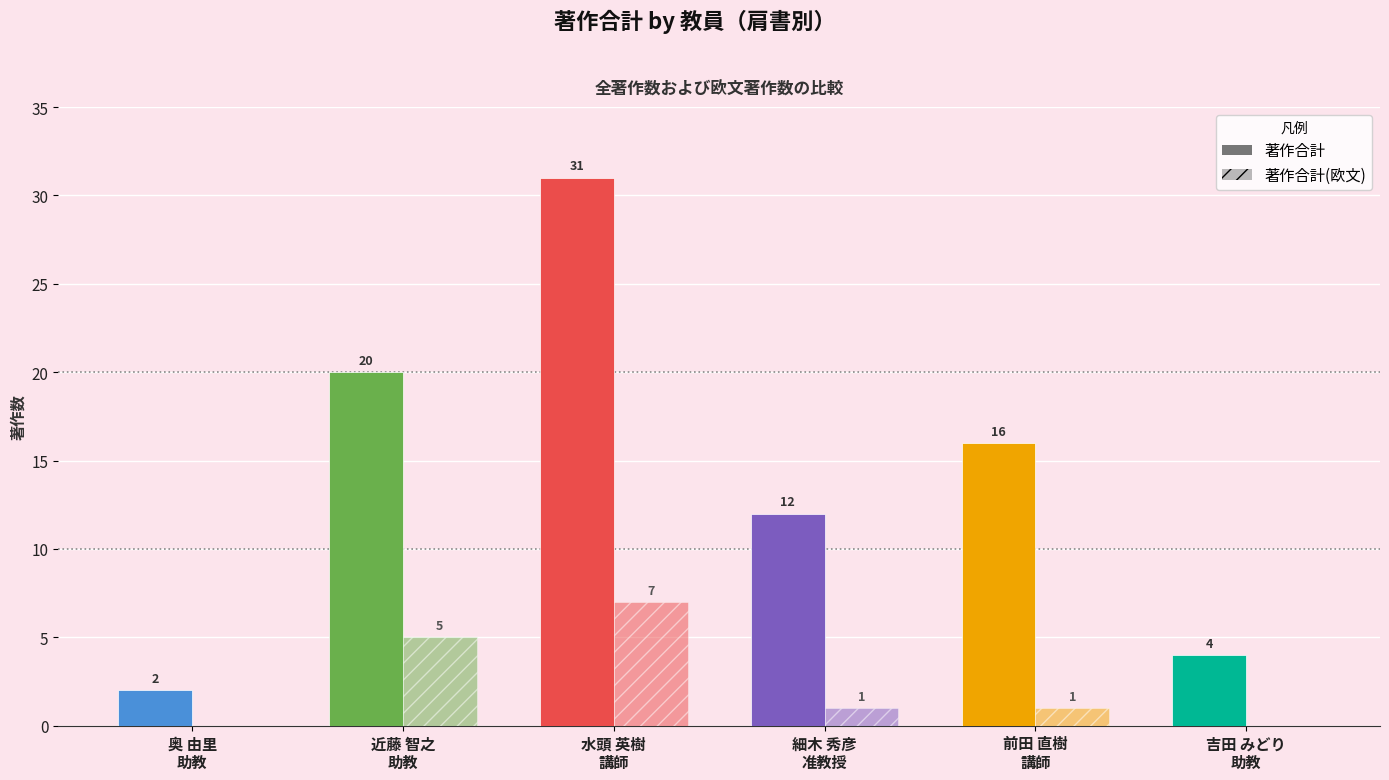

Reading left to right, extract all data points from this chart.

著作合計: 奥 由里
助教=2	近藤 智之
助教=20	水頭 英樹
講師=31	細木 秀彦
准教授=12	前田 直樹
講師=16	吉田 みどり
助教=4
著作合計(欧文): 奥 由里
助教=0	近藤 智之
助教=5	水頭 英樹
講師=7	細木 秀彦
准教授=1	前田 直樹
講師=1	吉田 みどり
助教=0